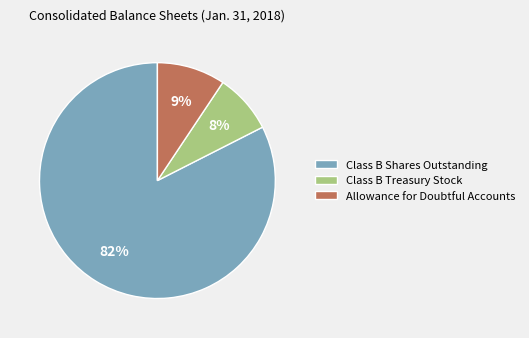

Is there any slice that represents more than half of the pie?

Yes